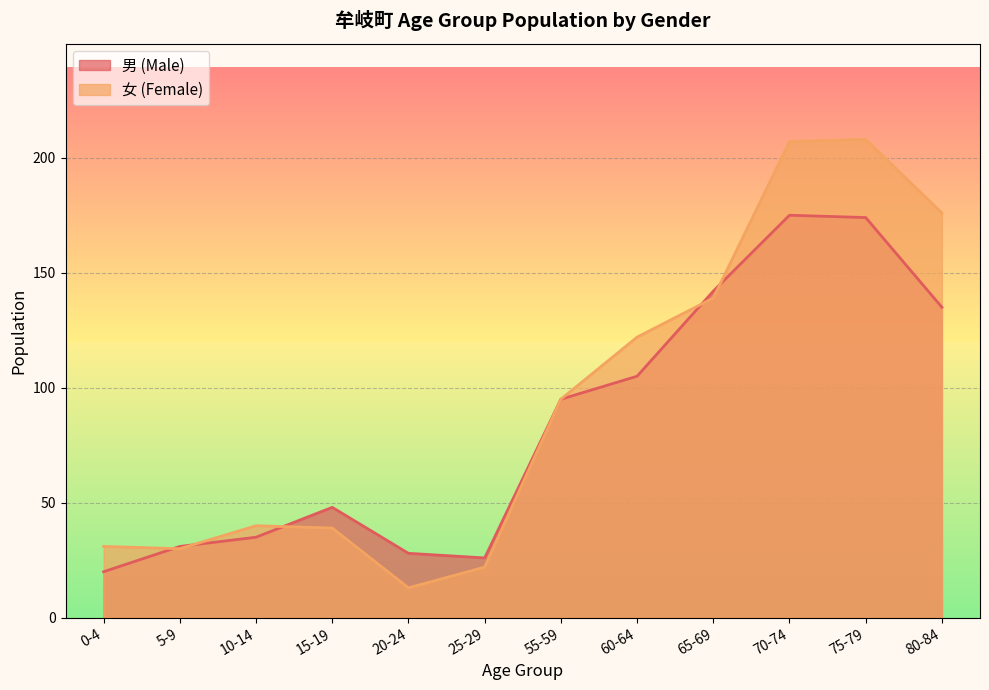

The value of 男 (Male) at 55-59 is 95. True or false?

True